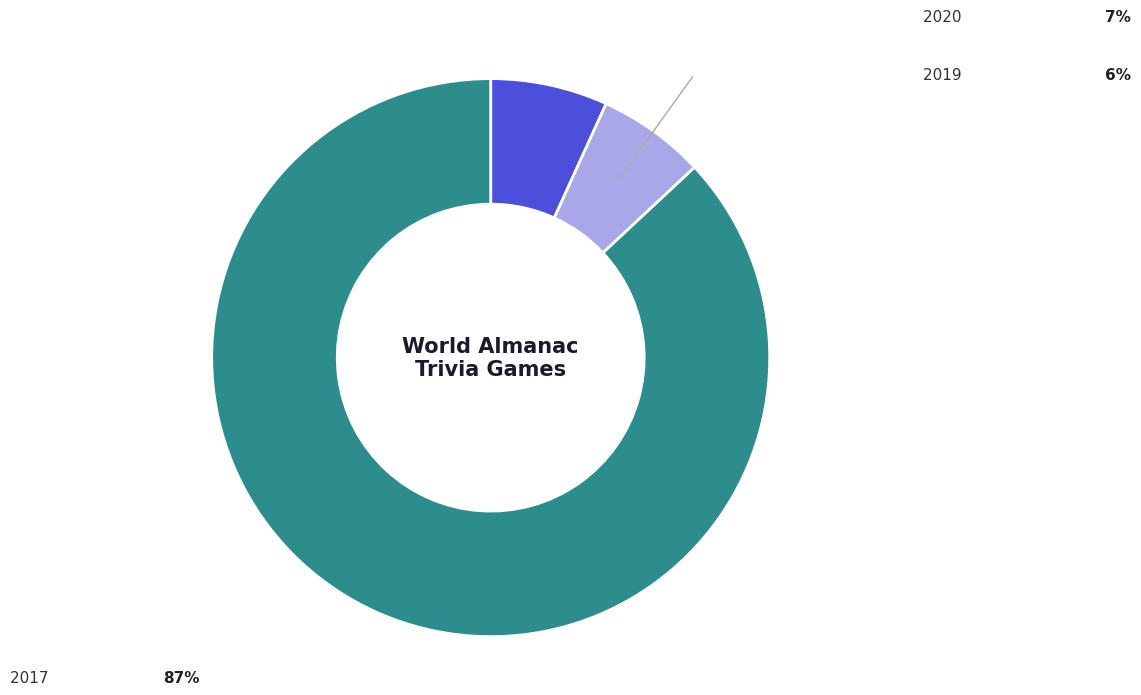

Does any single category account for the majority?

Yes